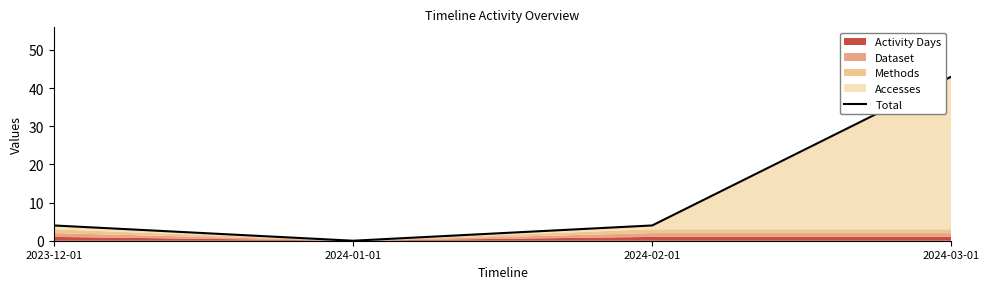

Read the value at 2024-03-01.

43